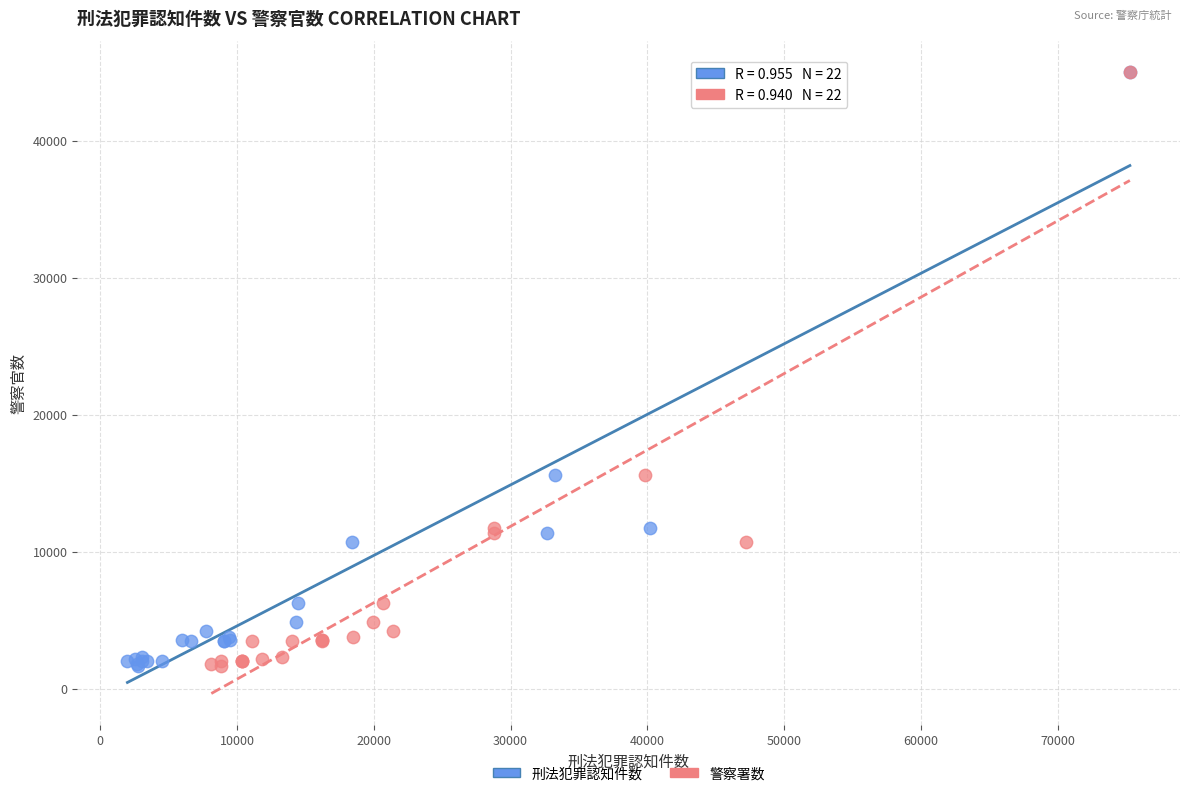

What are all the series names shown in the legend?

刑法犯罪認知件数, 警察署数